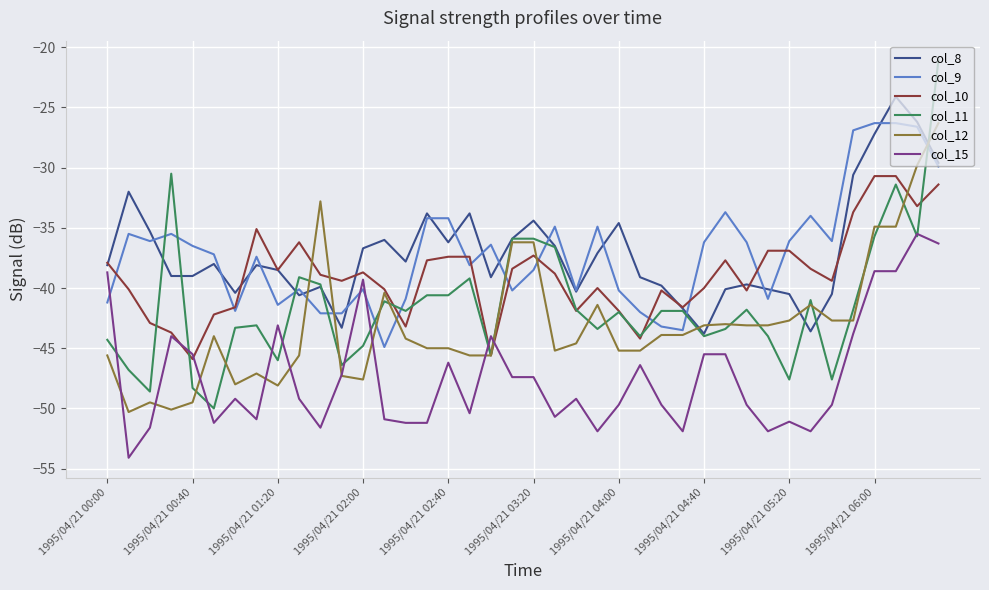

What is the difference between the second highest and minimum values in the col_8 series?

17.6